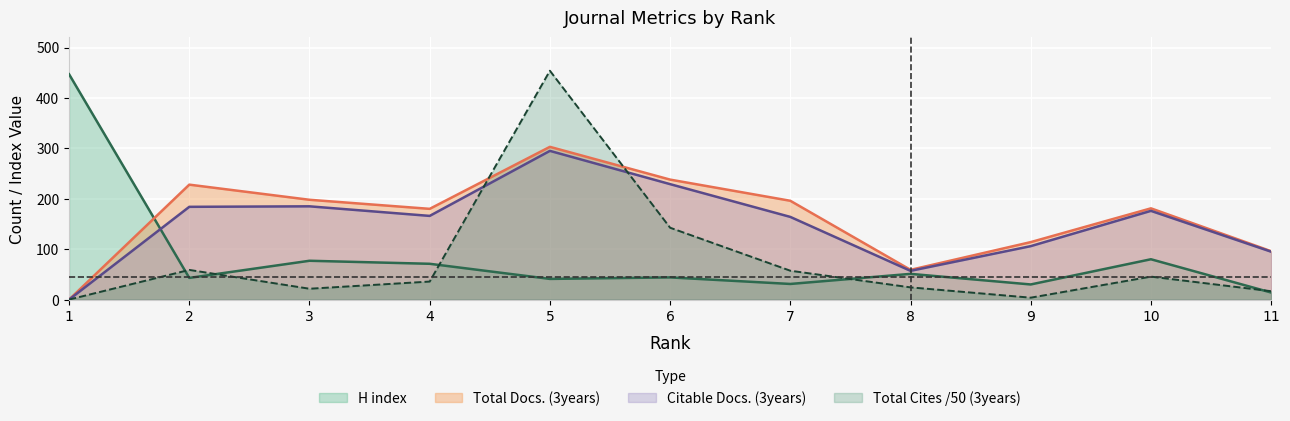

What is the value of the Citable Docs. (3years) point at the 8th from the left?

57.0